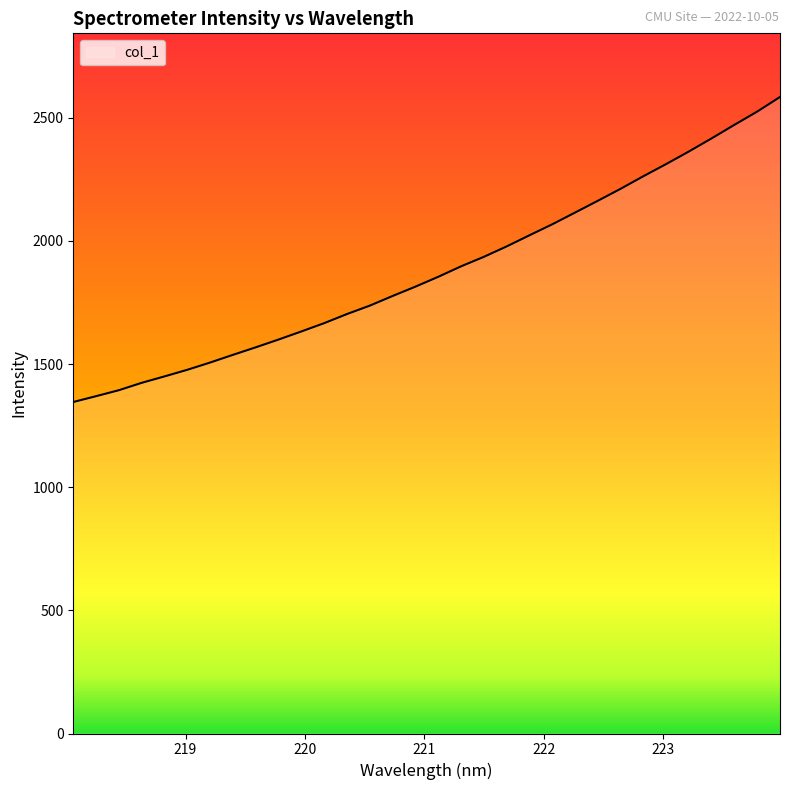

What is the smallest value displayed?

1346.0